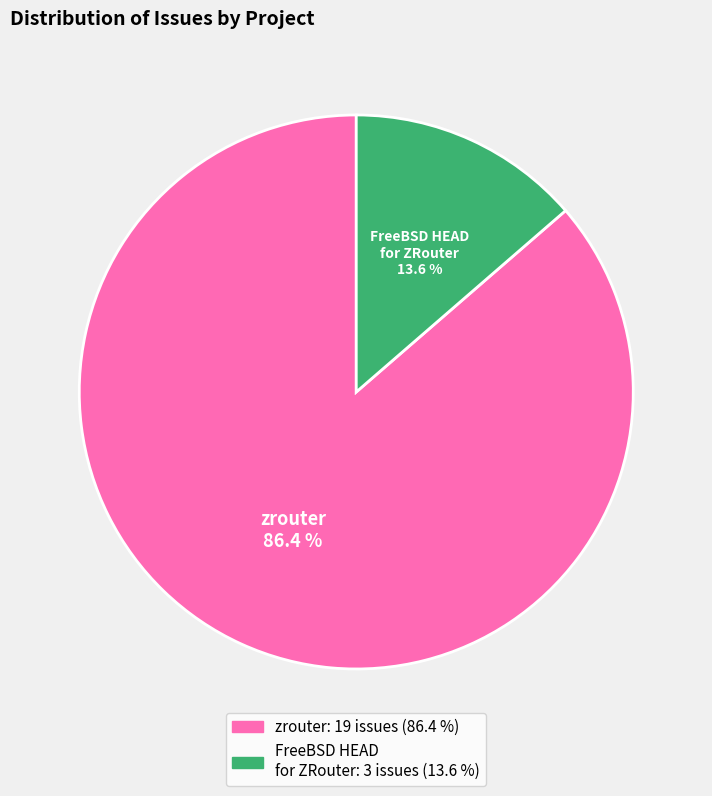

Rank the categories by value from highest to lowest.

zrouter, FreeBSD HEAD for ZRouter